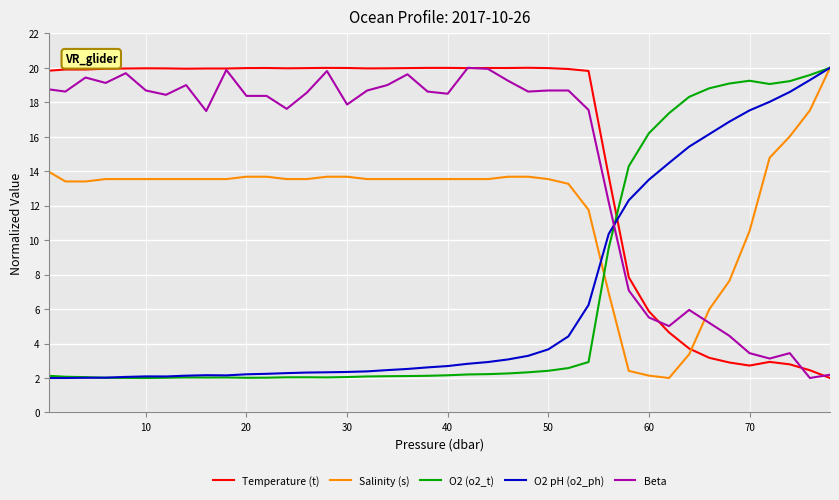

After their last crossing, which series has the higher values: Temperature (t) or O2 pH (o2_ph)?

O2 pH (o2_ph)